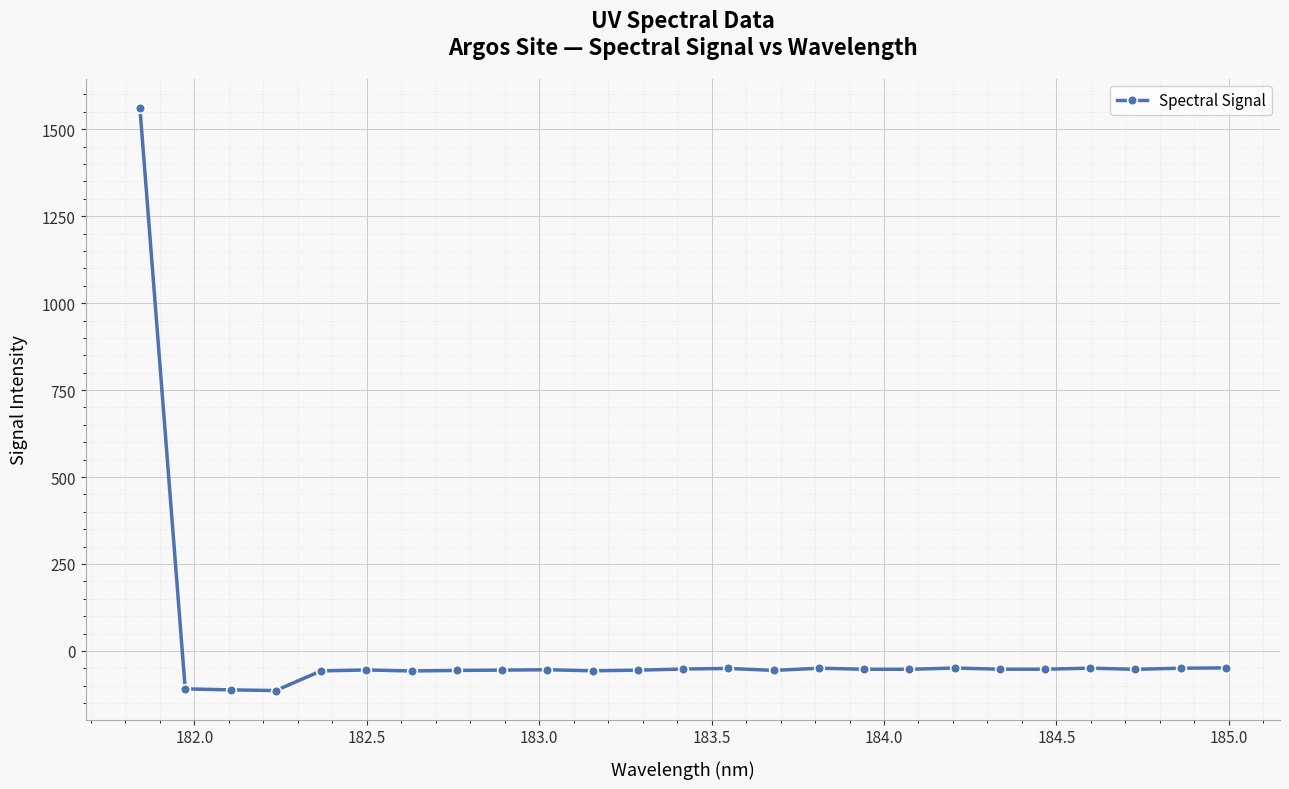

What is the minimum value shown in the chart?

-114.0